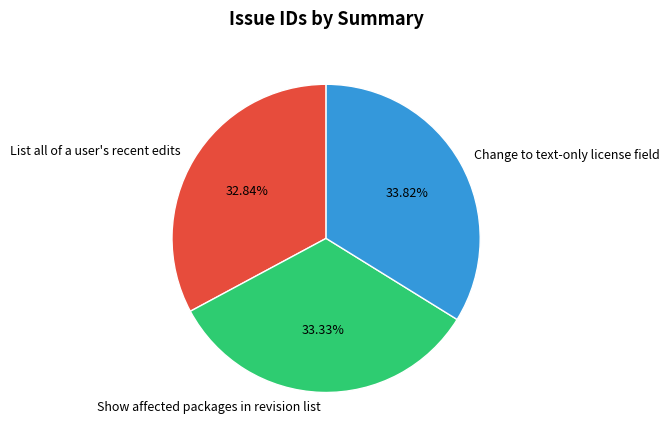

The List all of a user's recent edits slice represents 33% of the pie. True or false?

True